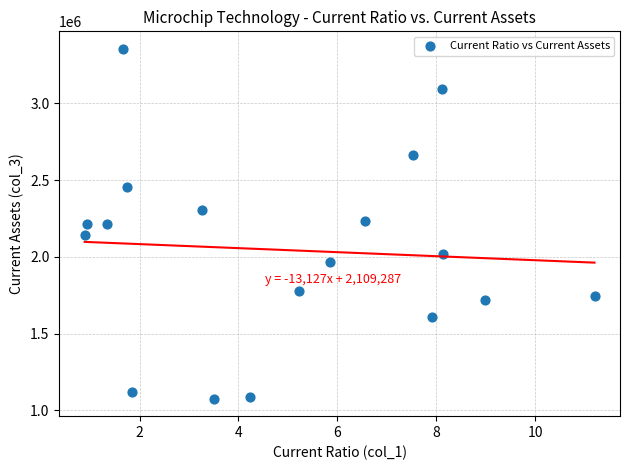

What is the range of Y values (max minus min)?

2280952